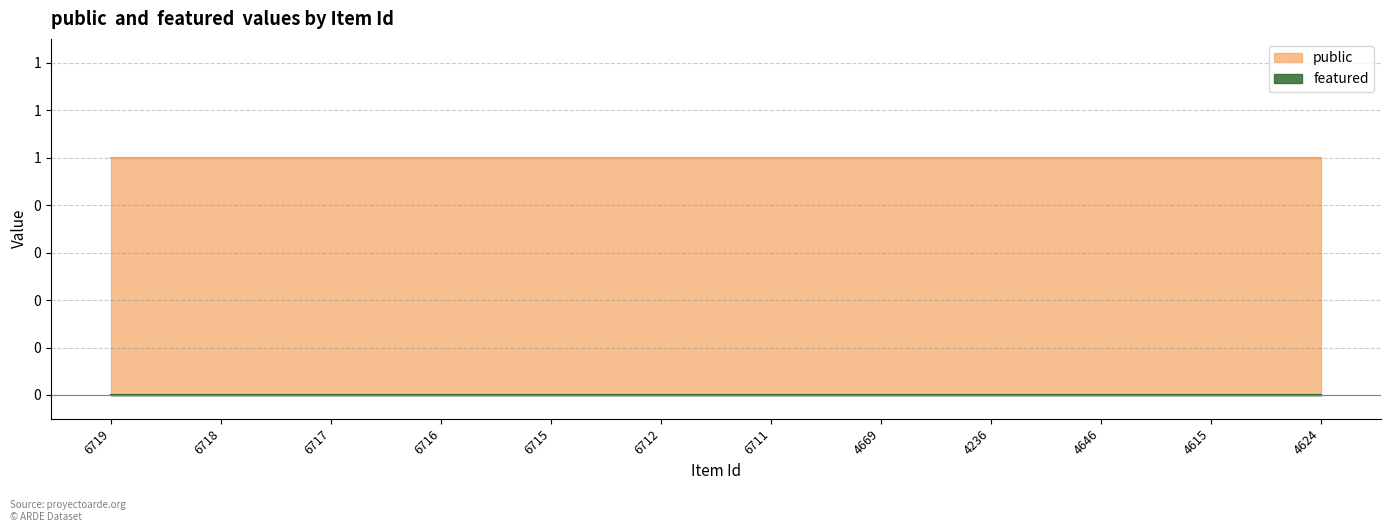

True or false: public has a value of 1 at 6719.

True